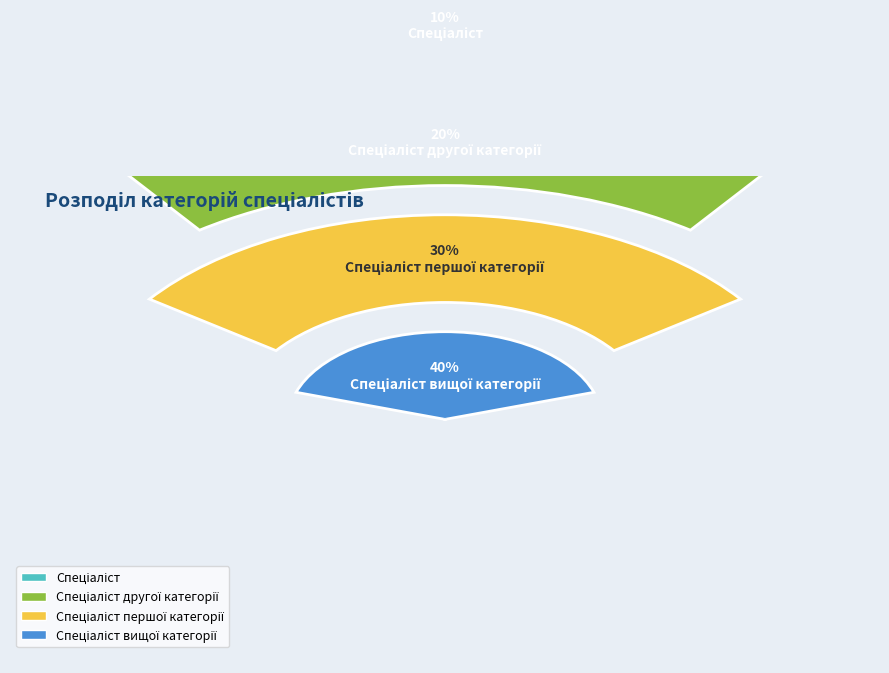

To the nearest percent, what is the difference between the largest and smallest slice percentages?

30%